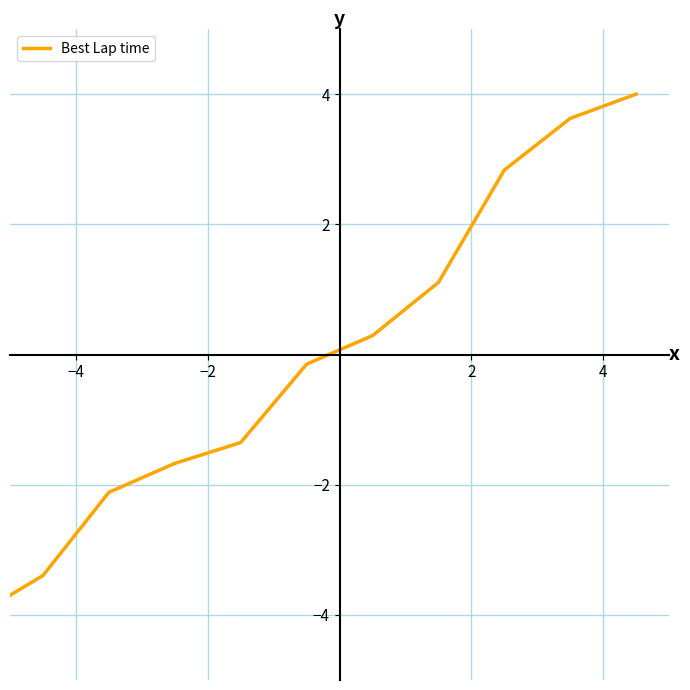

What is the greatest value displayed?

4.0